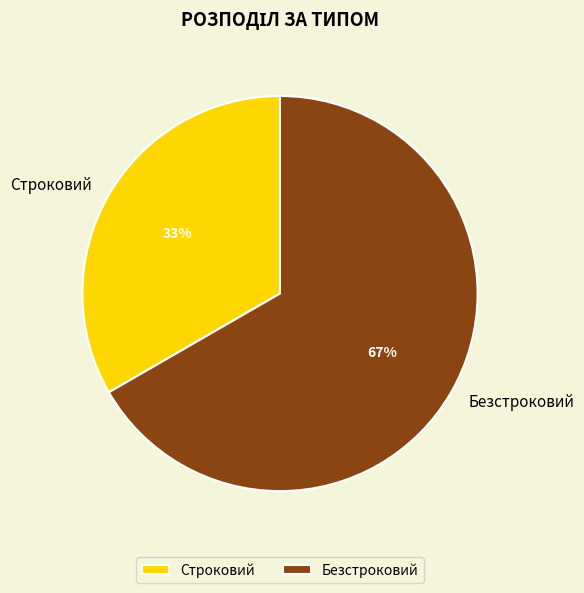

What percentage is the Безстроковий slice, to the nearest percent?

67%